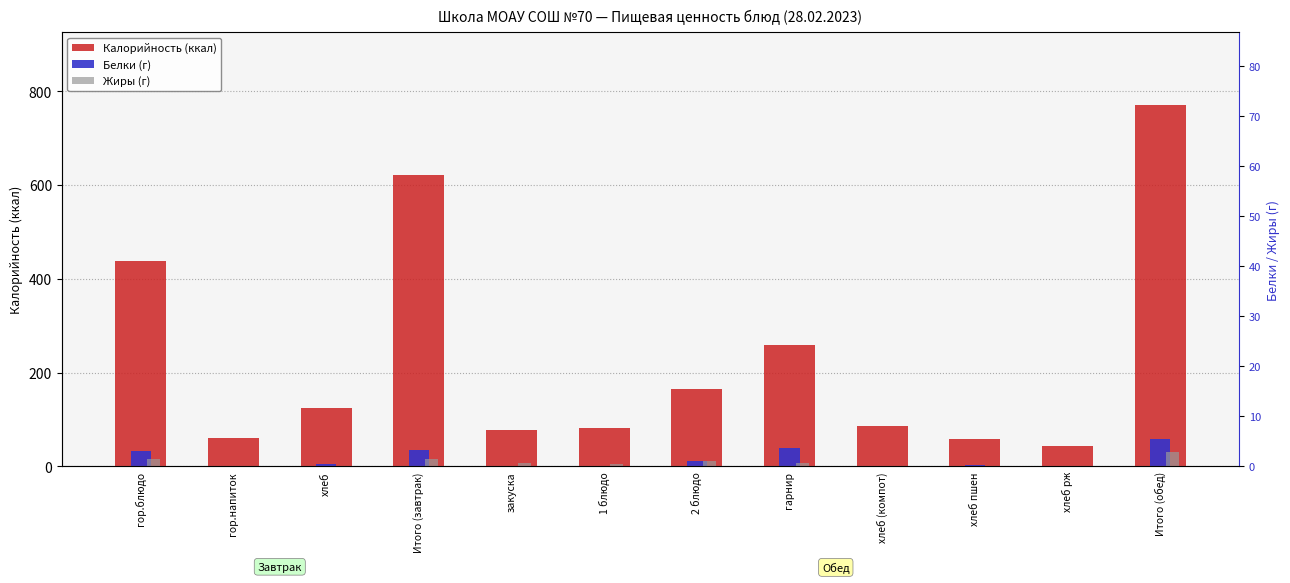

How many bars are there in total?

36